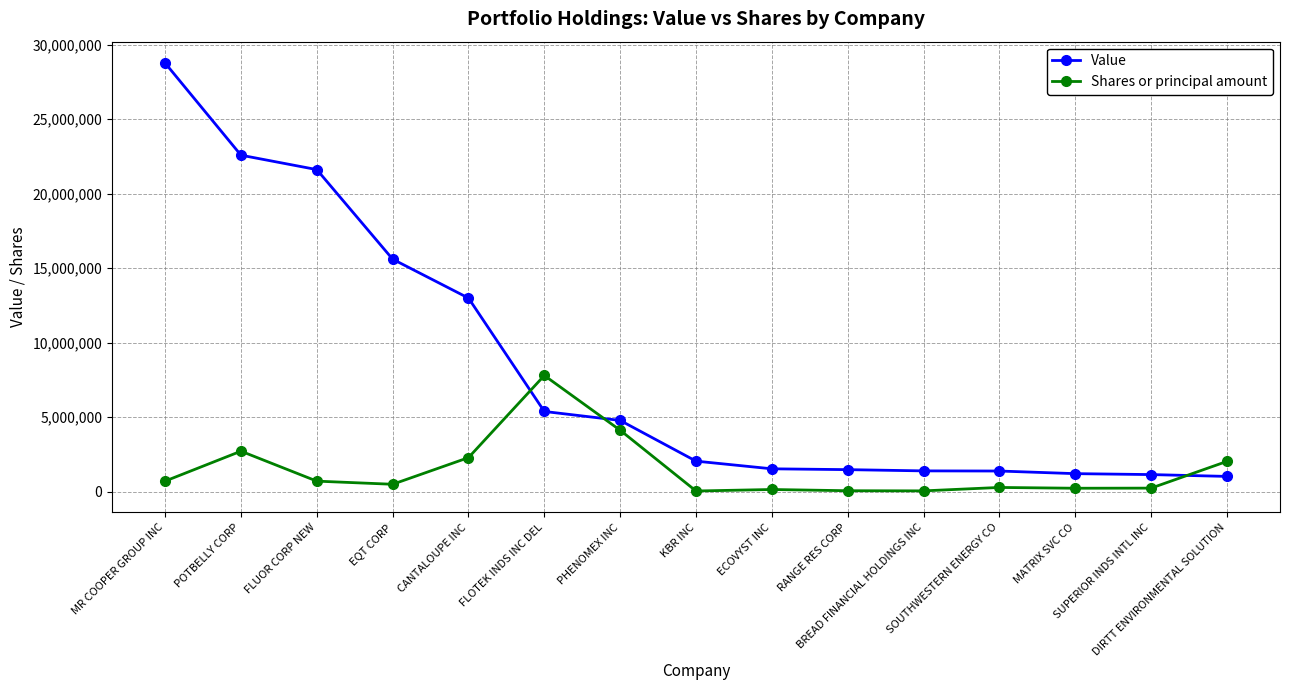

Is the value of Value at SOUTHWESTERN ENERGY CO greater than the value of Shares or principal amount at SUPERIOR INDS INTL INC?

Yes